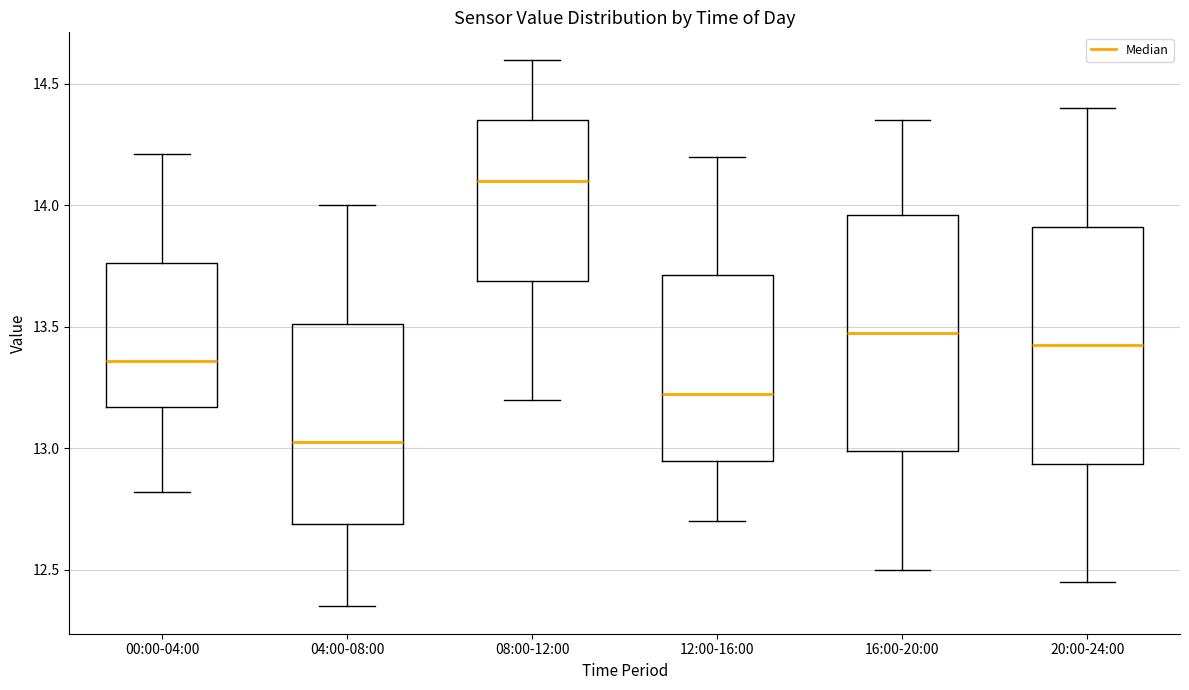

Which box has the lowest median line?

04:00-08:00